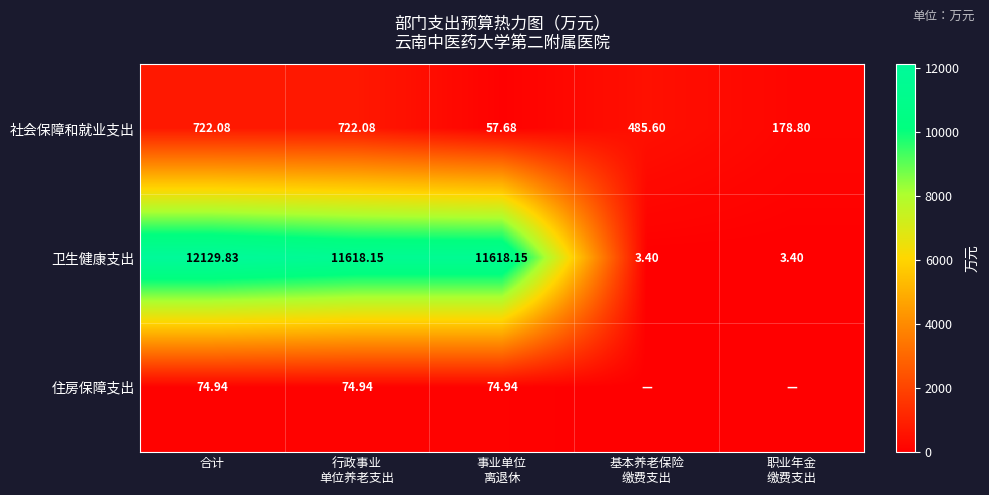

At 合计, list the series in order from largest to smallest.

卫生健康支出, 社会保障和就业支出, 住房保障支出